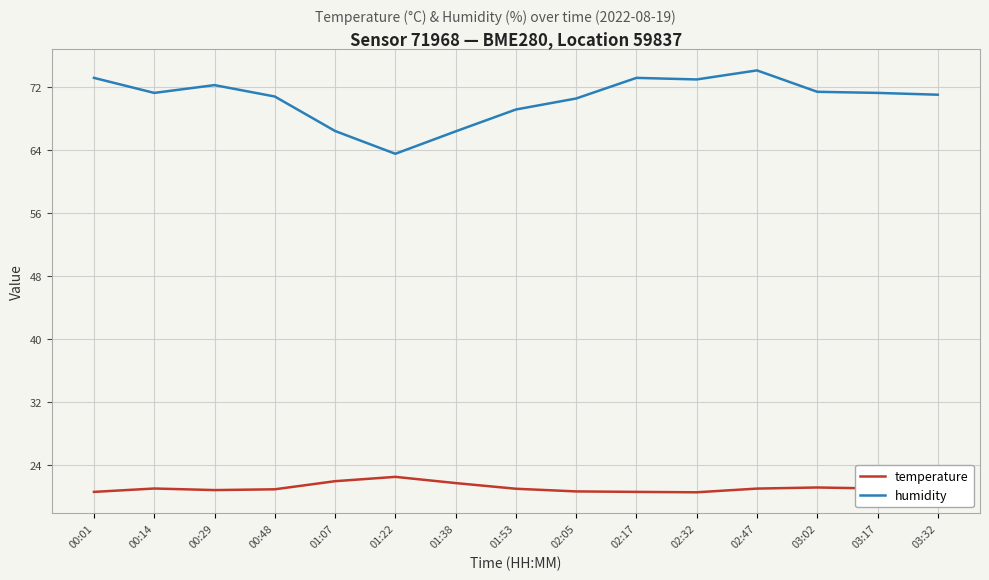

What position from the right is 00:48?

12